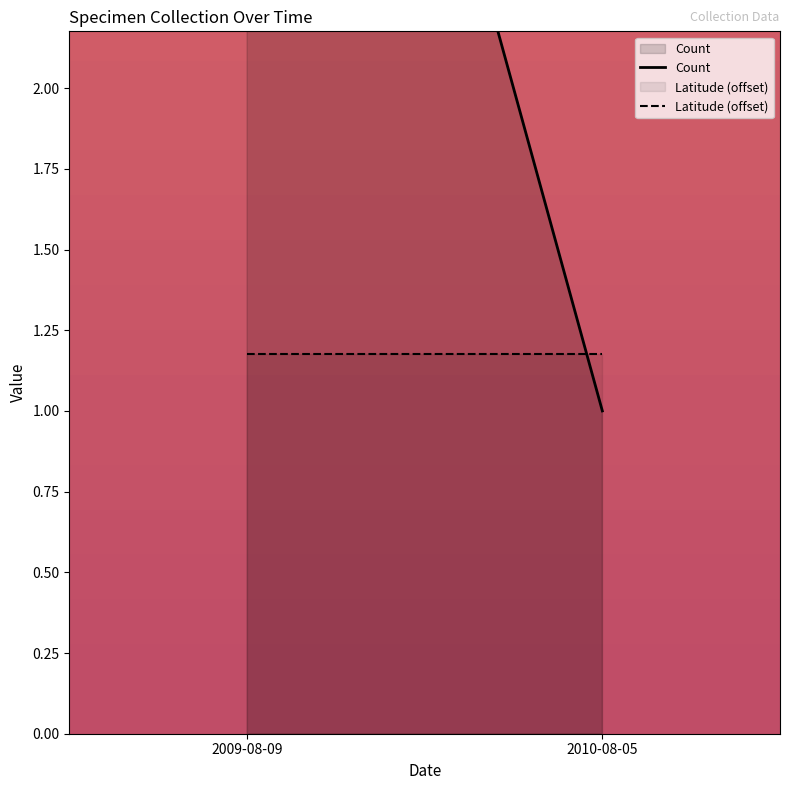

What is the value of the Count point at the 1st from the left?

5.0